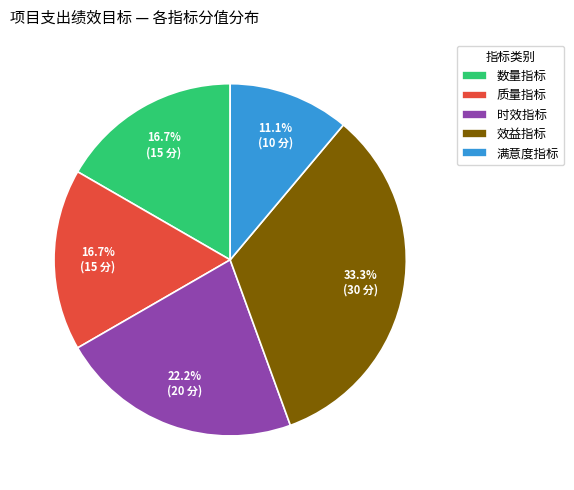

Is there a majority slice in this chart?

No